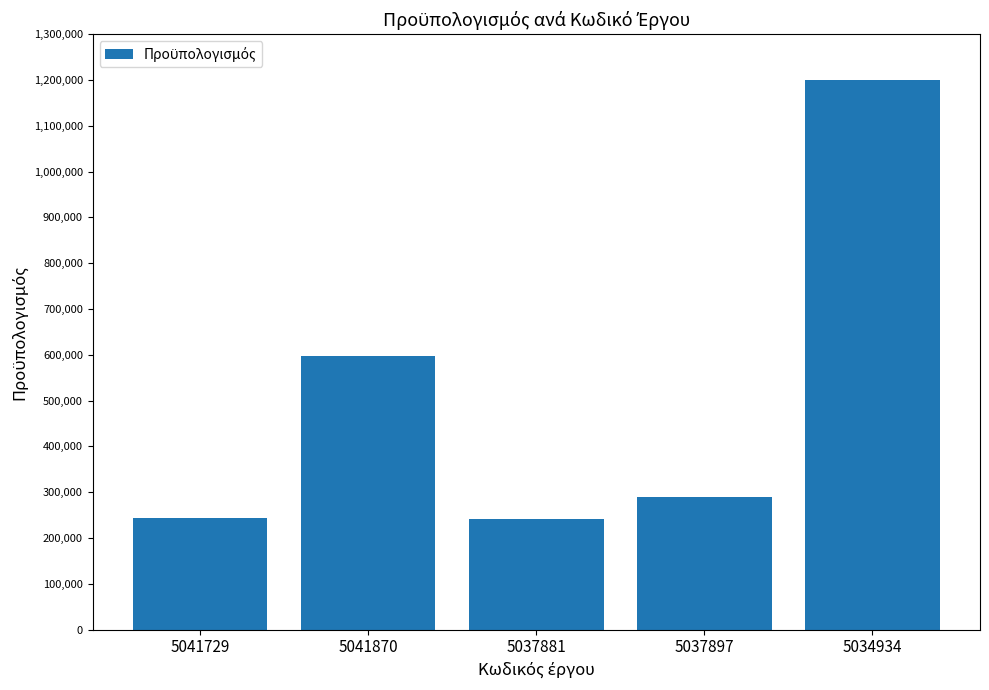

What is the value of the 3rd bar from the left?

242305